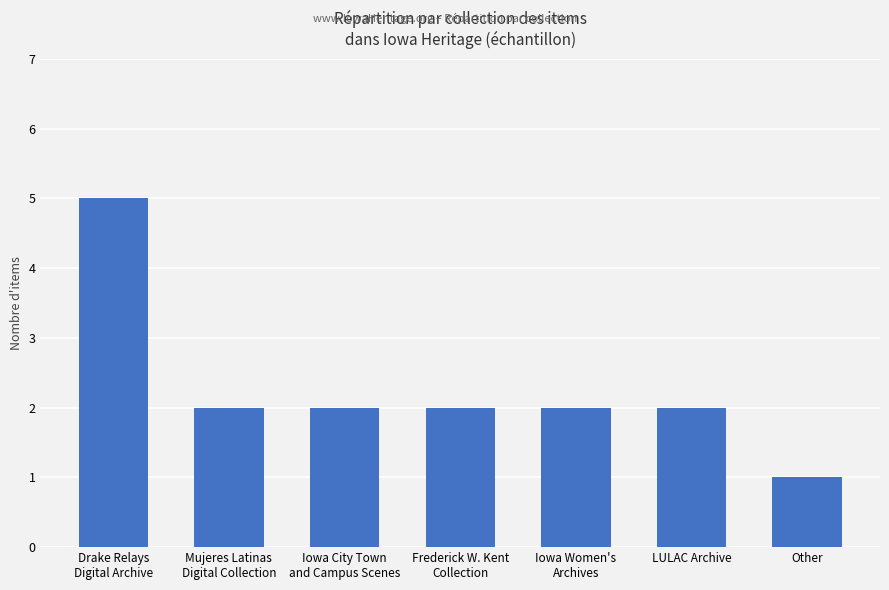

Where does the data first go above 2?

Drake Relays
Digital Archive